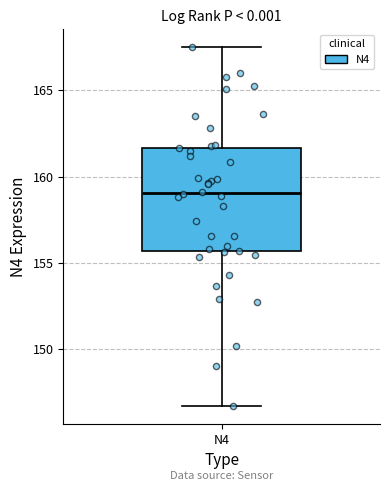

Transcribe this box plot: give where the median line is, the range the box spans, and where the two whiskers end, as read against the y-axis. The values are not printed on the chart, so give them approximately, as read against the axis.

median 159.0, box 155.5 to 161.5, whiskers 146.5 to 167.5